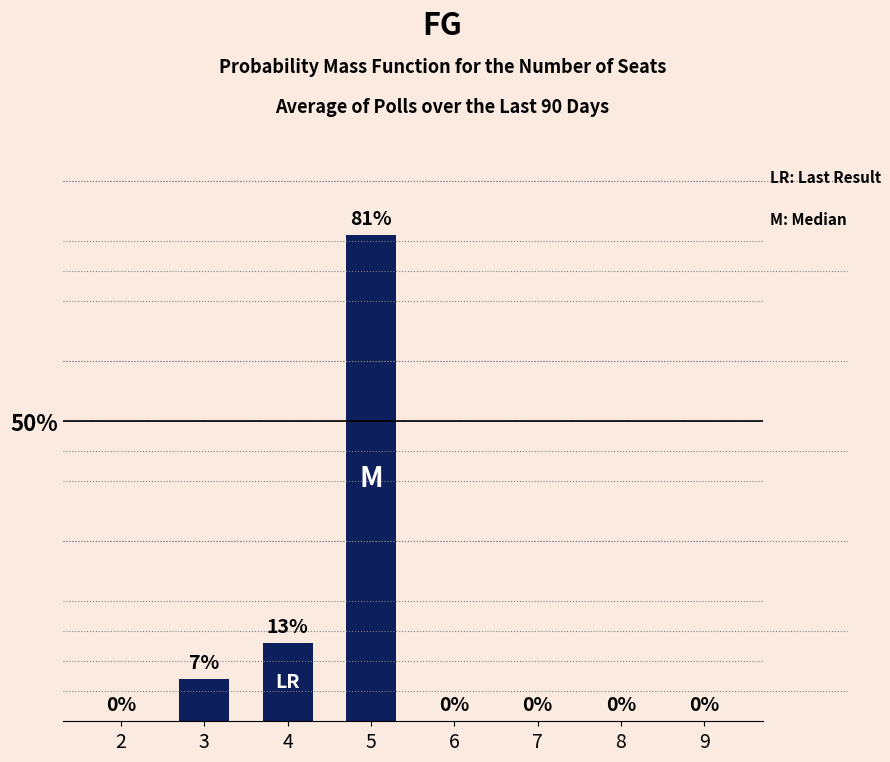

Is it true that the value at 9 is -31?

False